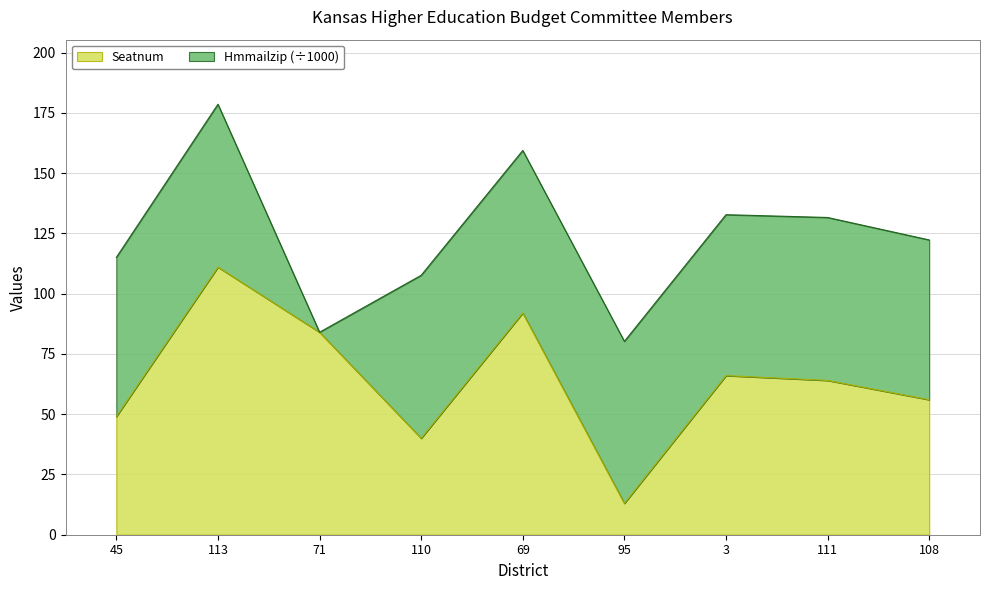

What is the difference between the maximum and minimum values?

98